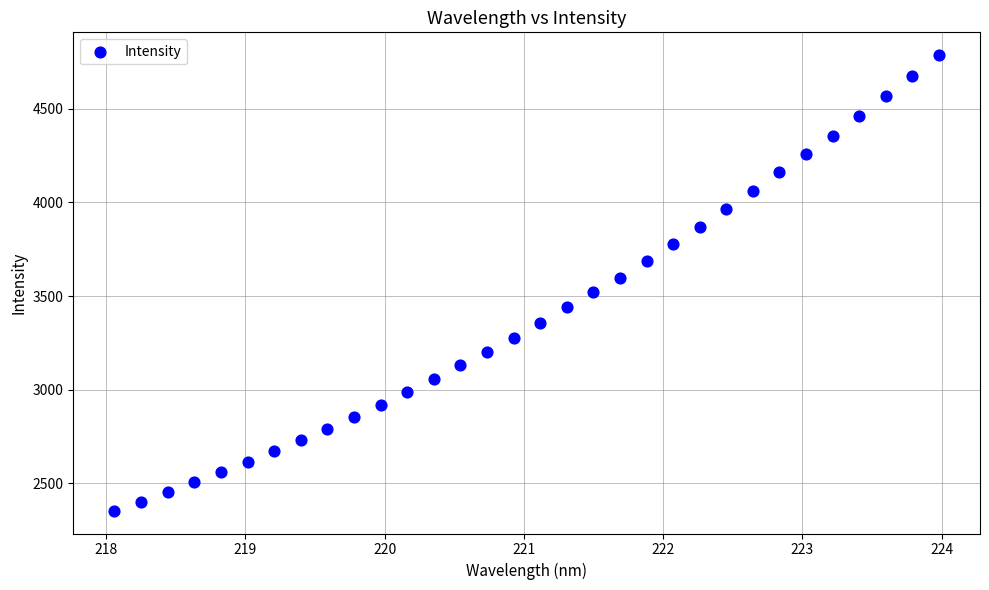

What is the range of Y values (max minus min)?

2434.2